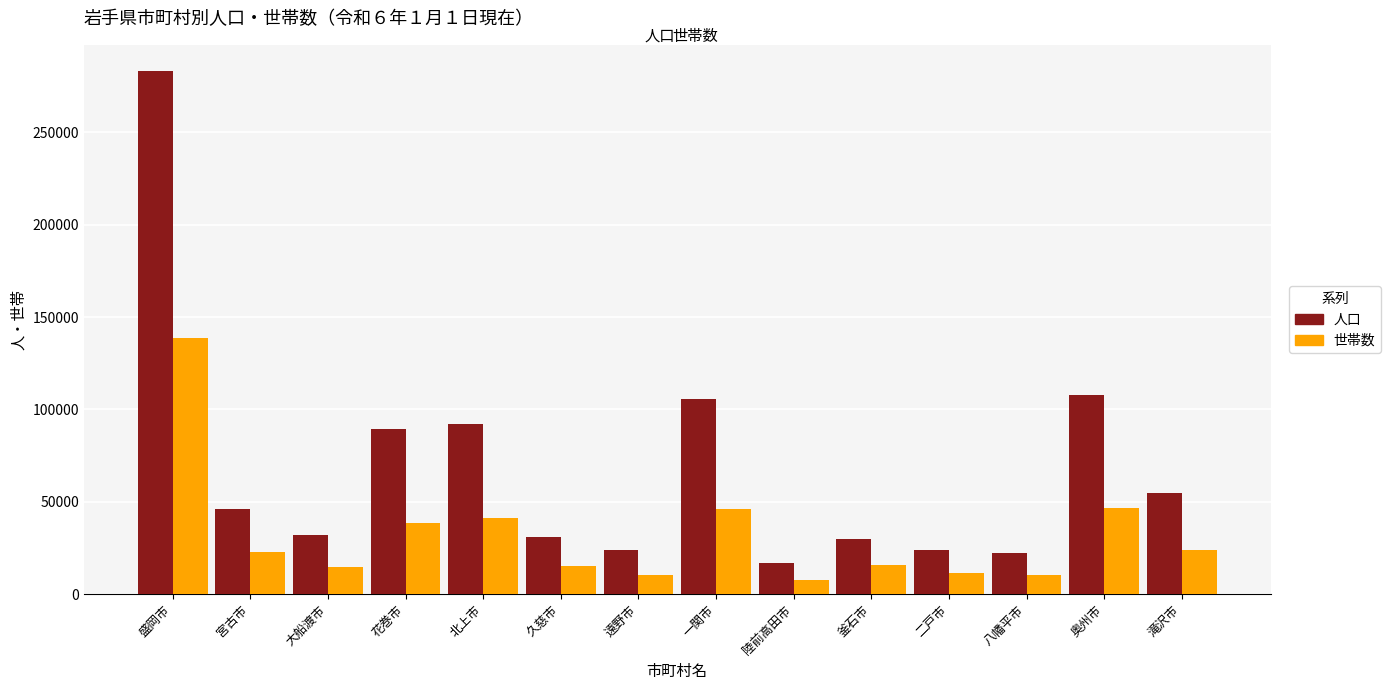

What is the sum of the 人口 values at 宮古市 and 久慈市?

77187